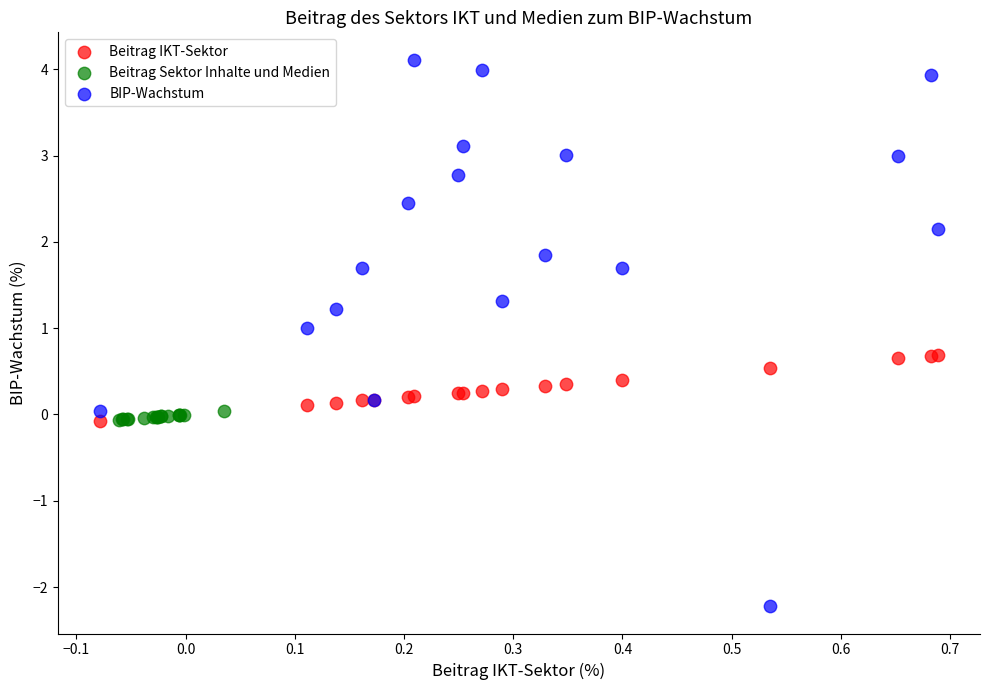

Which series has the largest Y range (max minus min)?

BIP-Wachstum